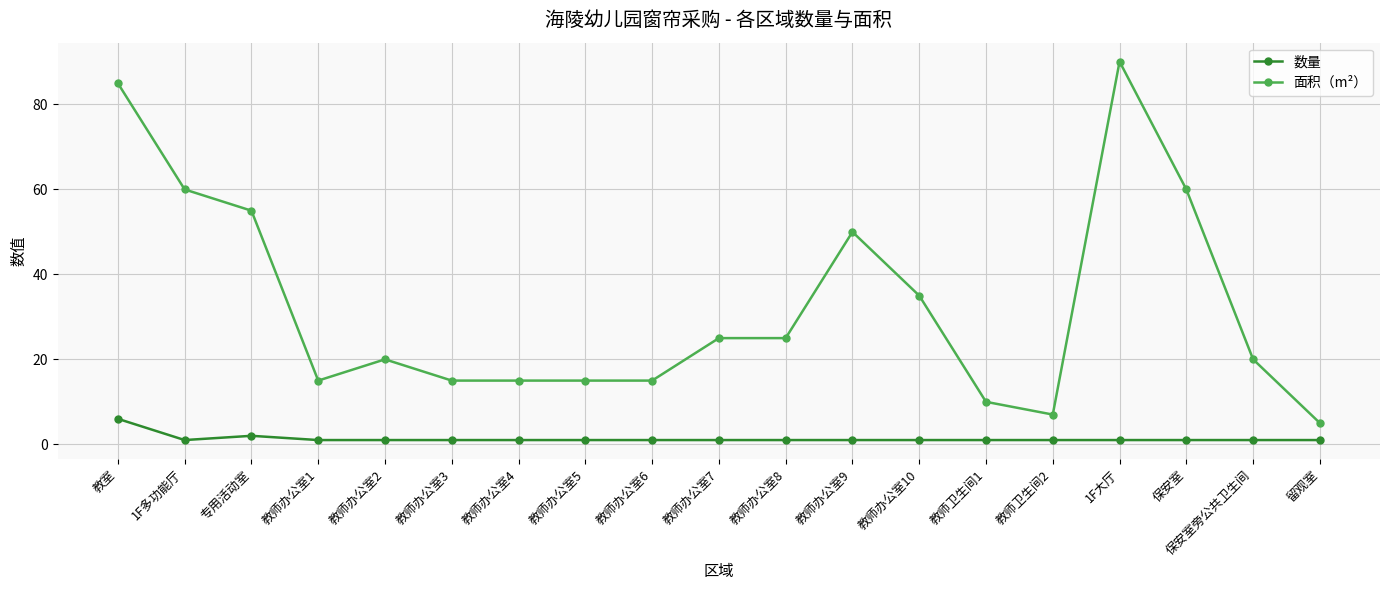

Reading left to right, list all the values displayed in this chart.

数量: 教室=6.0	1F多功能厅=1.0	专用活动室=2.0	教师办公室1=1.0	教师办公室2=1.0	教师办公室3=1.0	教师办公室4=1.0	教师办公室5=1.0	教师办公室6=1.0	教师办公室7=1.0	教师办公室8=1.0	教师办公室9=1.0	教师办公室10=1.0	教师卫生间1=1.0	教师卫生间2=1.0	1F大厅=1.0	保安室=1.0	保安室旁公共卫生间=1.0	留观室=1.0
面积（m²）: 教室=85.0	1F多功能厅=60.0	专用活动室=55.0	教师办公室1=15.0	教师办公室2=20.0	教师办公室3=15.0	教师办公室4=15.0	教师办公室5=15.0	教师办公室6=15.0	教师办公室7=25.0	教师办公室8=25.0	教师办公室9=50.0	教师办公室10=35.0	教师卫生间1=10.0	教师卫生间2=7.0	1F大厅=90.1	保安室=60.0	保安室旁公共卫生间=20.0	留观室=5.0